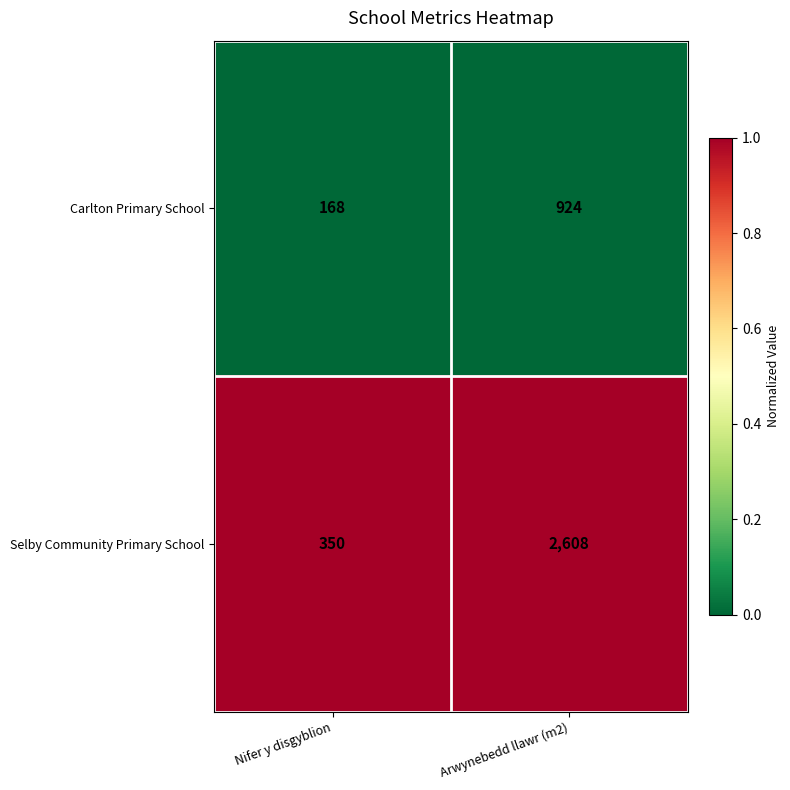

At which category is the sum across all series the highest?

Arwynebedd llawr (m2)